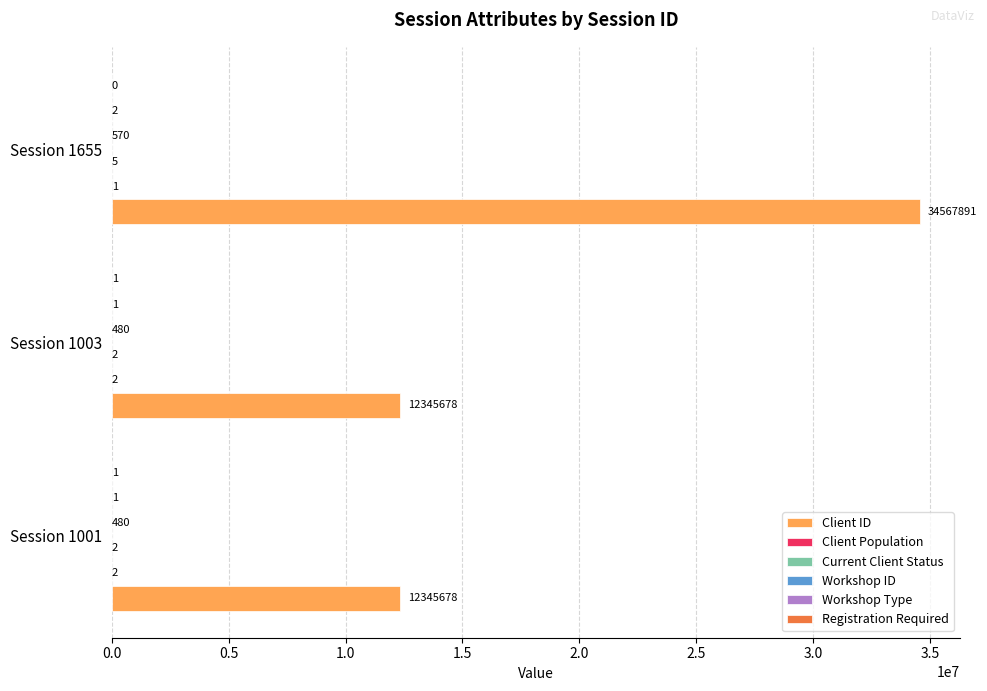

Count the number of categories in the chart.

3